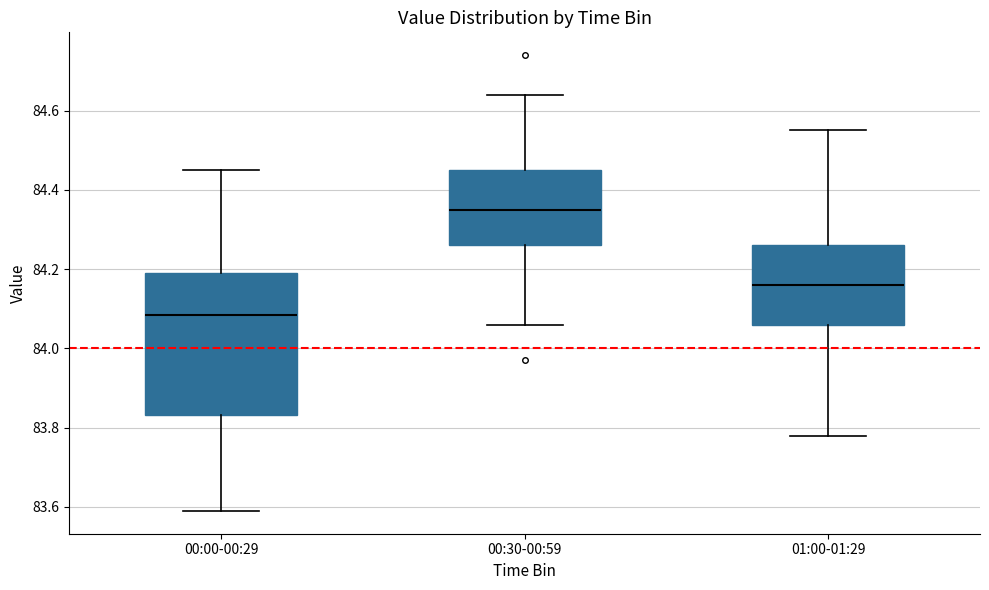

Reading left to right, read every box against the y-axis: the position of its median line, the range the box covers, and the ends of its whiskers. The values are not printed on the chart, so give them approximately, as read against the axis.

00:00-00:29: median 84.08, box 83.84 to 84.20, whiskers 83.60 to 84.46
00:30-00:59: median 84.36, box 84.26 to 84.46, whiskers 84.06 to 84.64
01:00-01:29: median 84.16, box 84.06 to 84.26, whiskers 83.78 to 84.56